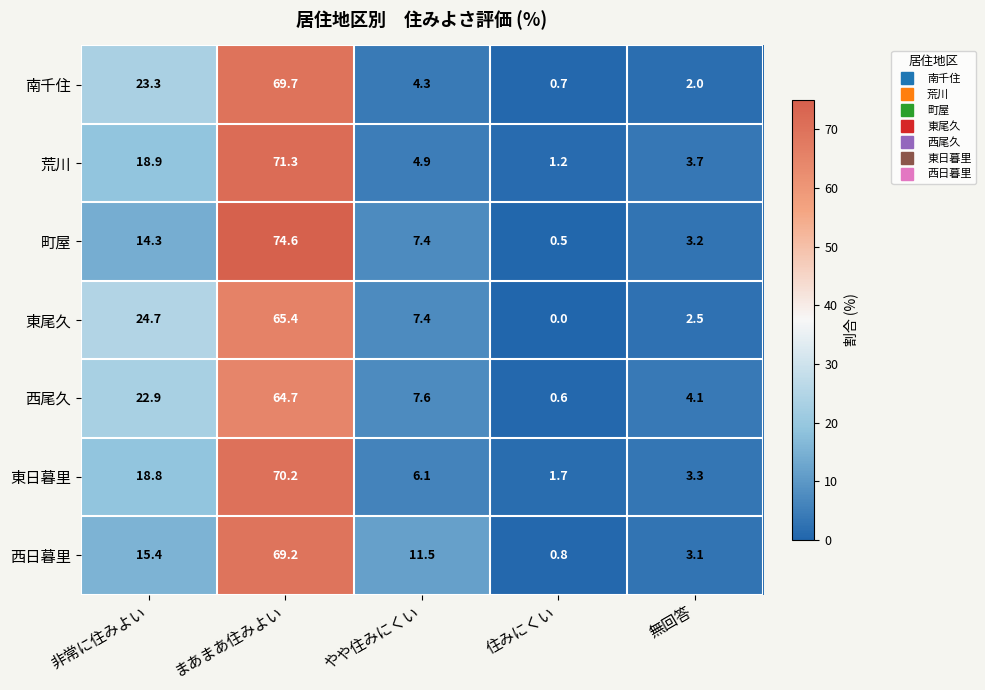

What is the maximum value shown in the chart?

74.6